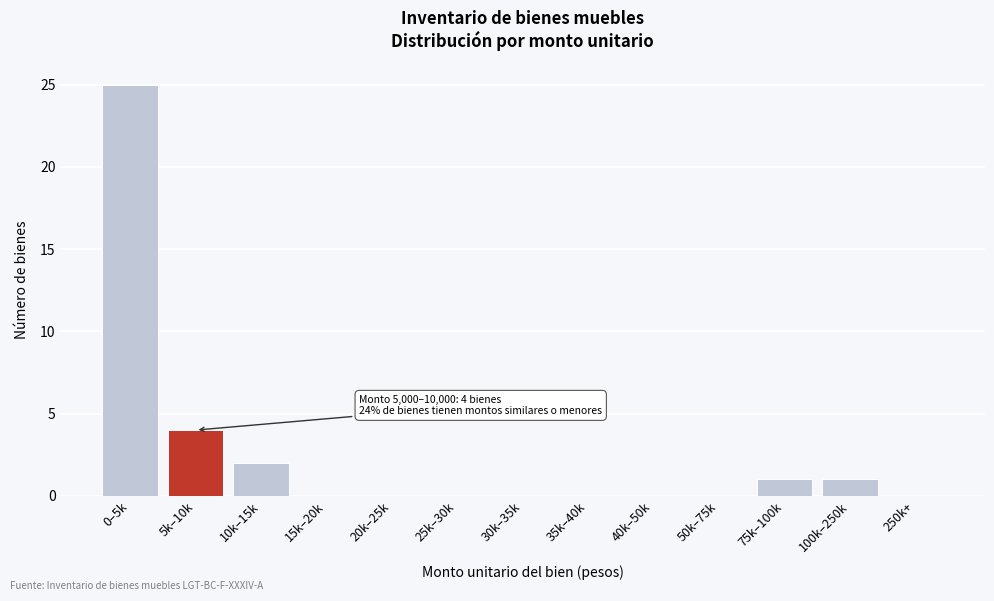

Reading left to right, transcribe all the data shown in this chart.

0–5k=25	5k–10k=4	10k–15k=2	15k–20k=0	20k–25k=0	25k–30k=0	30k–35k=0	35k–40k=0	40k–50k=0	50k–75k=0	75k–100k=1	100k–250k=1	250k+=0